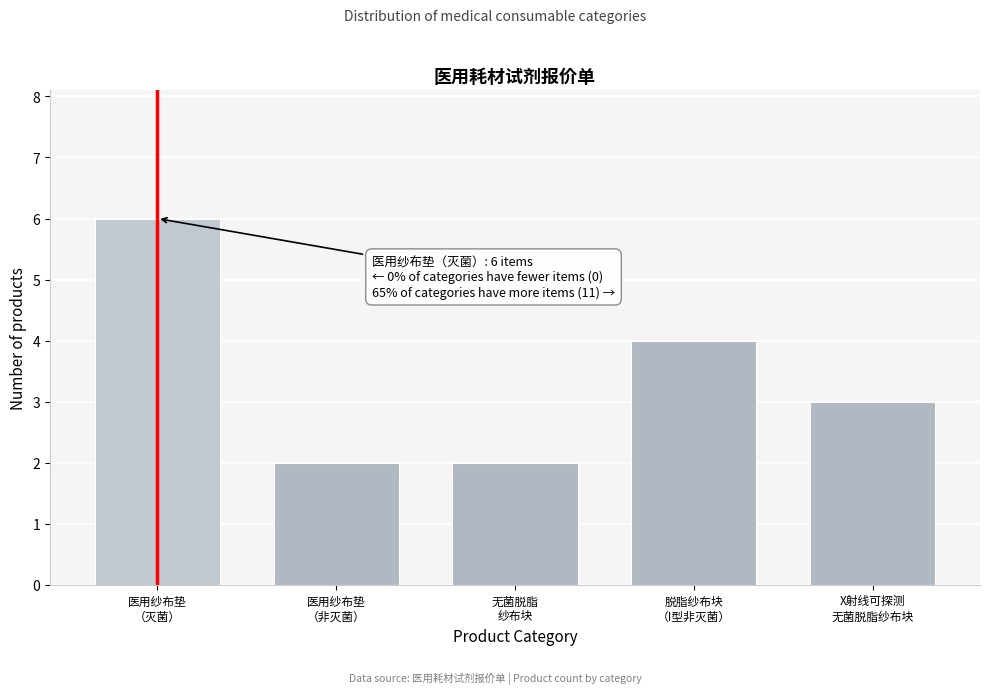

Reading left to right, what are all the values shown in this chart?

6	2	2	4	3